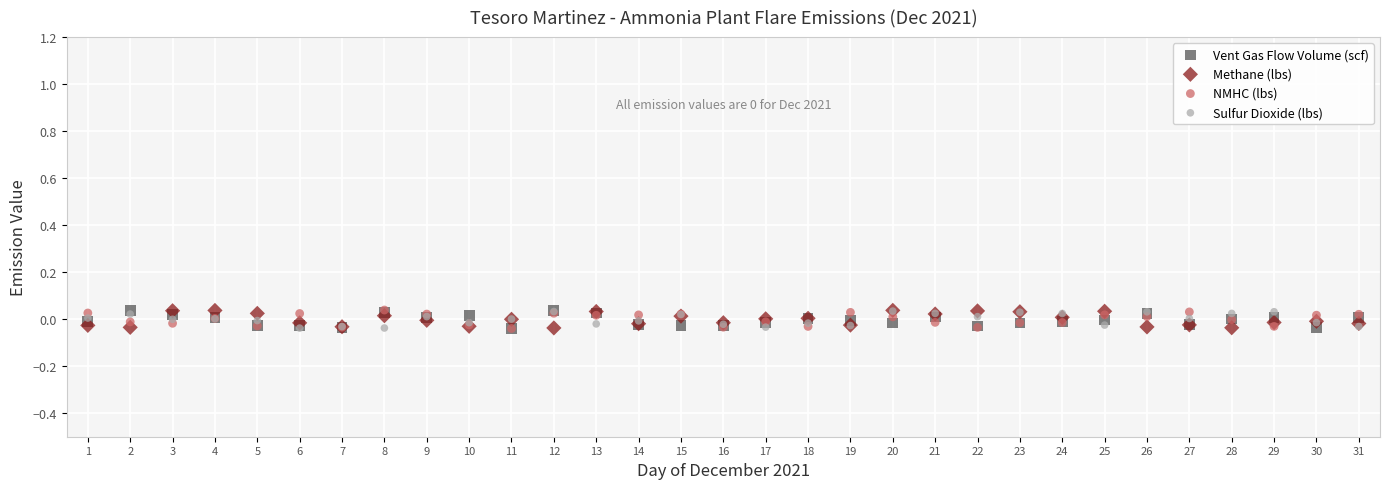

What are all the series names shown in the legend?

Vent Gas Flow Volume (scf), Methane (lbs), NMHC (lbs), Sulfur Dioxide (lbs)